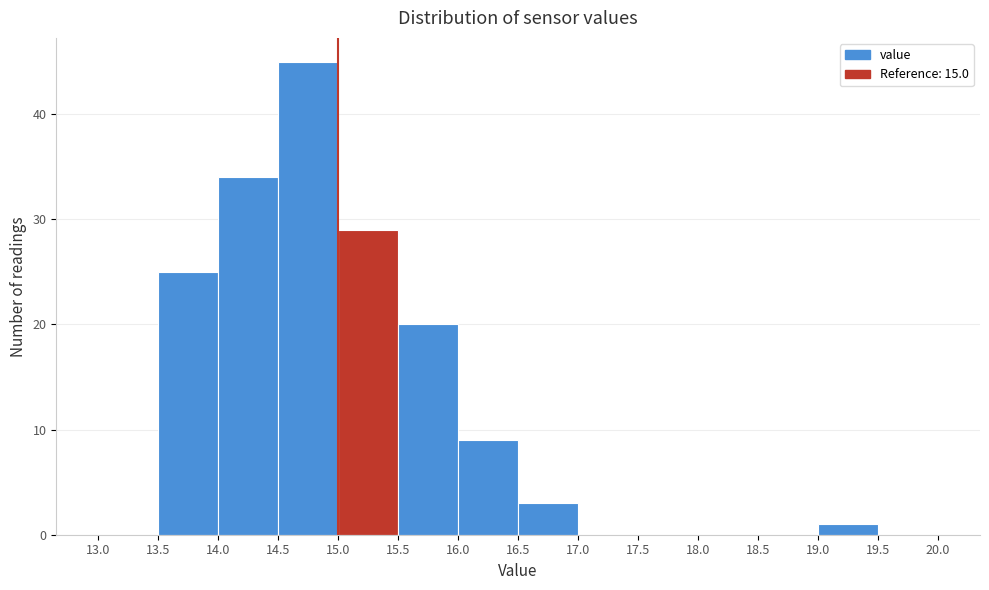

Reading left to right, list every bar in this chart as the range it spans on the x-axis followed by its height. The values are not printed on the chart, so give them approximately, as read against the axis.

13.0 to 13.5: 0
13.5 to 14.0: 25
14.0 to 14.5: 34
14.5 to 15.0: 45
15.0 to 15.5: 29
15.5 to 16.0: 20
16.0 to 16.5: 9
16.5 to 17.0: 3
17.0 to 17.5: 0
17.5 to 18.0: 0
18.0 to 18.5: 0
18.5 to 19.0: 0
19.0 to 19.5: 1
19.5 to 20.0: 0